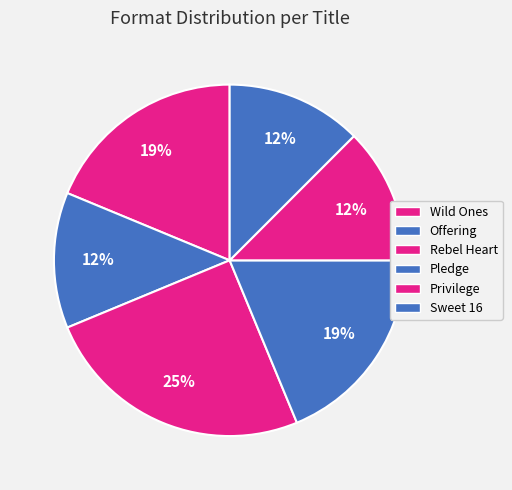

Which category has the smallest portion of the pie?

Offering